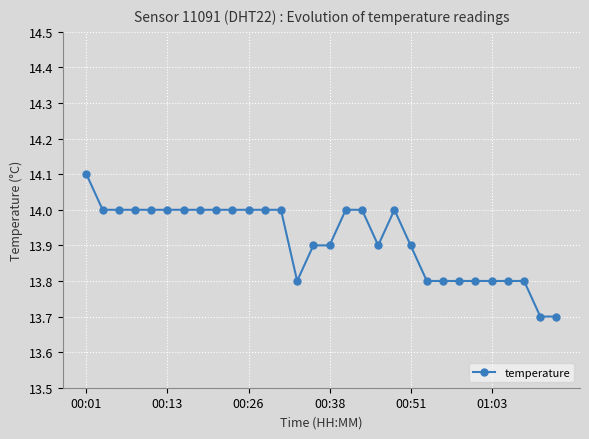

What is the average value?

13.9